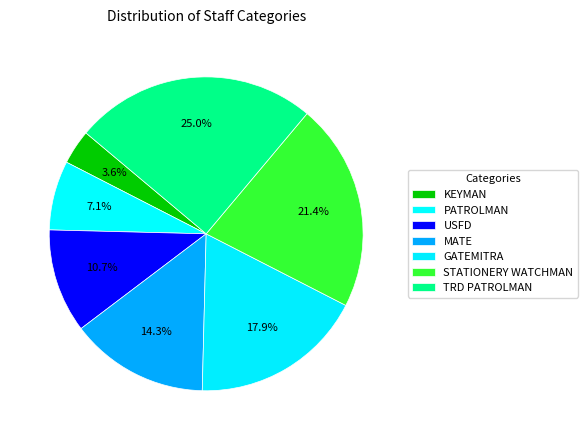

What is the change in value from PATROLMAN to TRD PATROLMAN?

+5